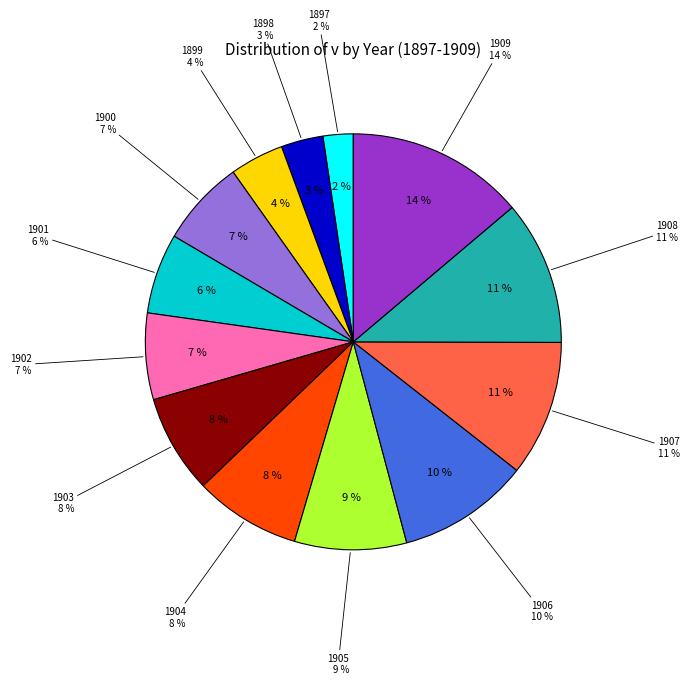

Does any single category account for the majority?

No